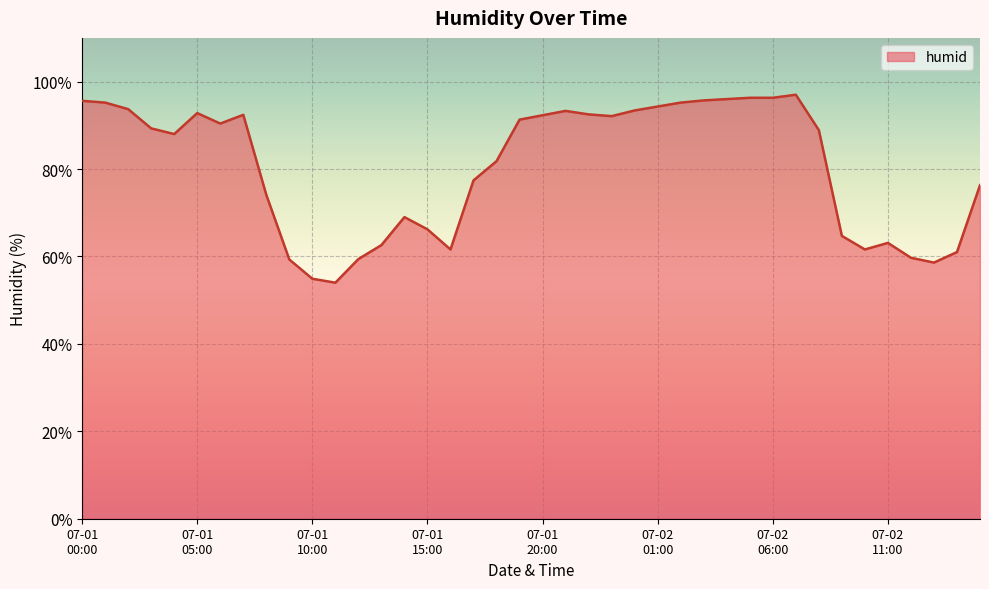

Count the number of data series in this chart.

1